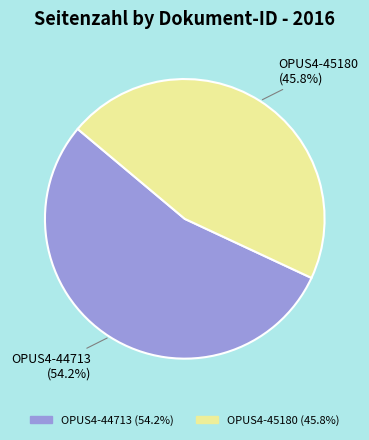

What is the total percentage of OPUS4-44713 and OPUS4-45180?

100.0%